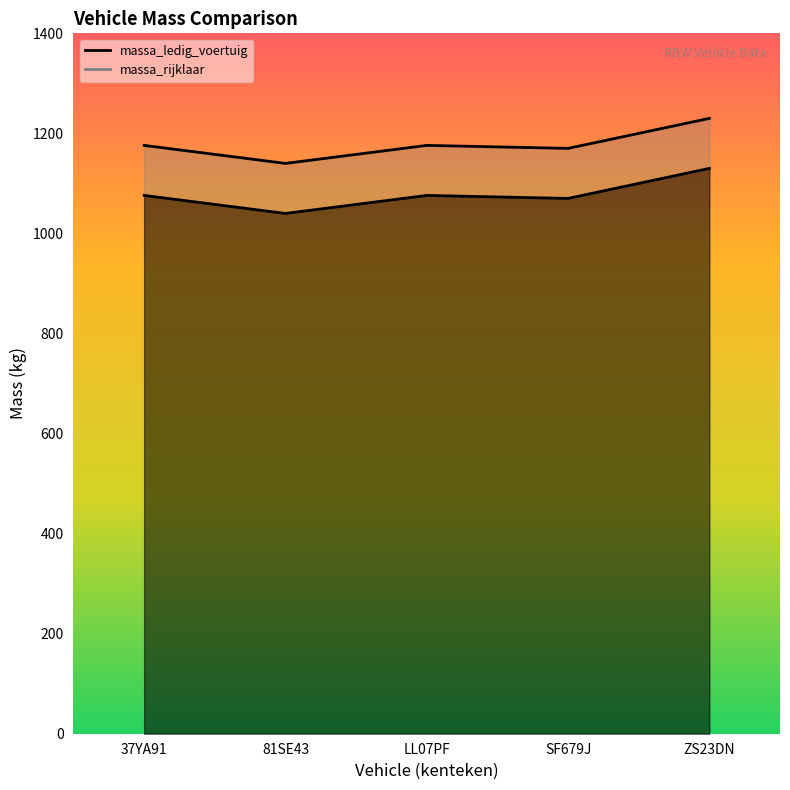

What are all the series names shown in the legend?

massa_ledig_voertuig, massa_rijklaar